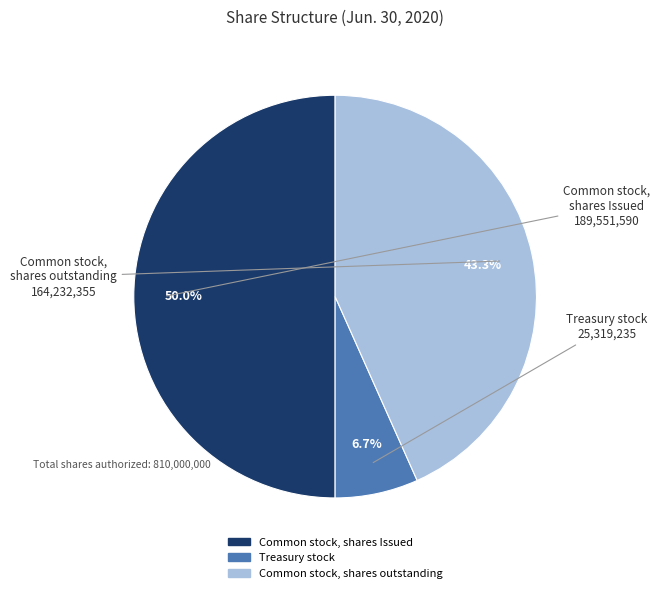

What percentage do Common stock, shares Issued and Treasury stock together represent?

56.7%